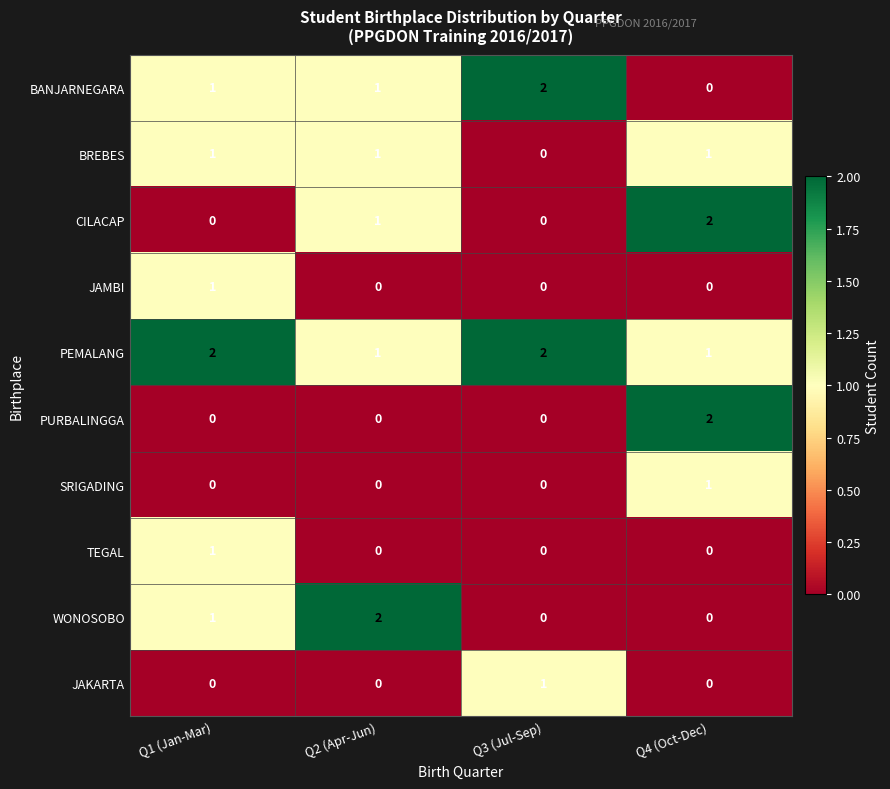

How many PEMALANG values are between 1 and 2?

4